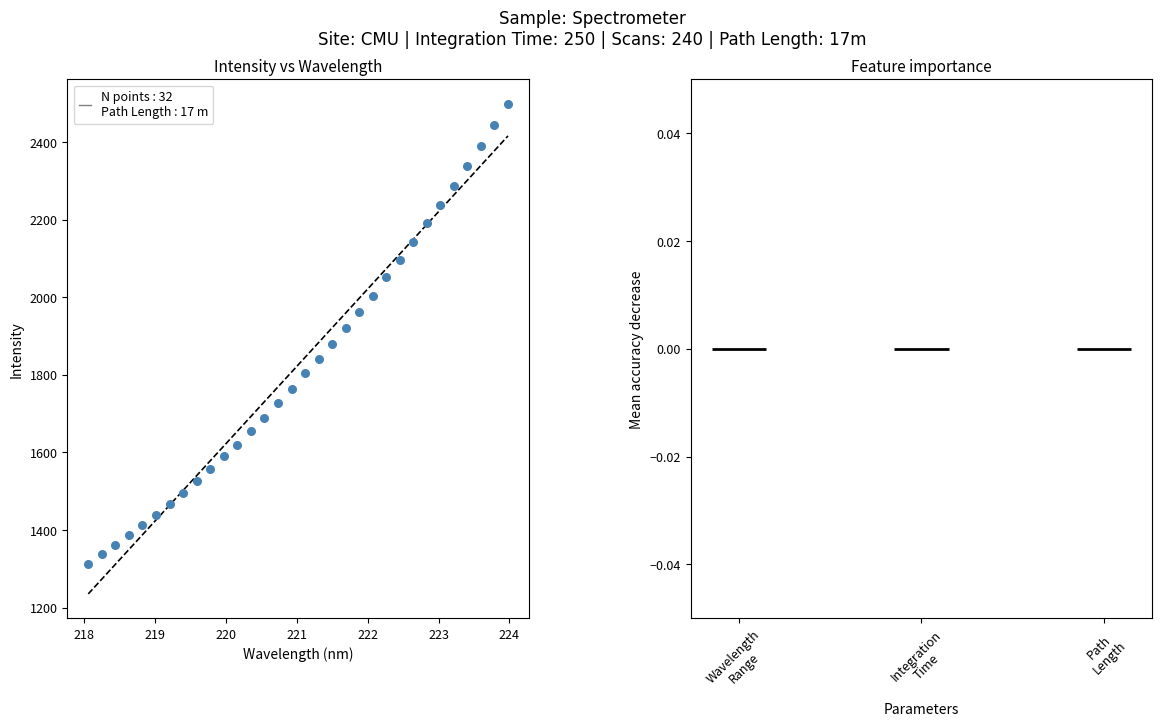

What is the range of Y values (max minus min)?

1185.6